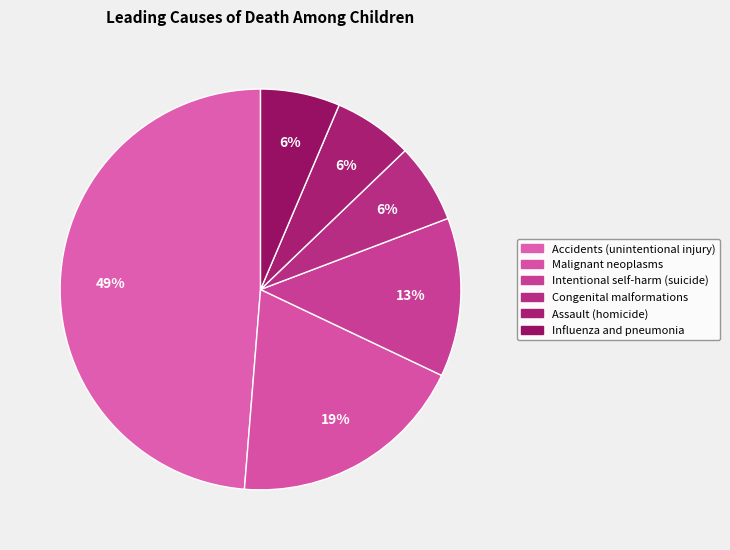

How many slices are in this pie chart?

6